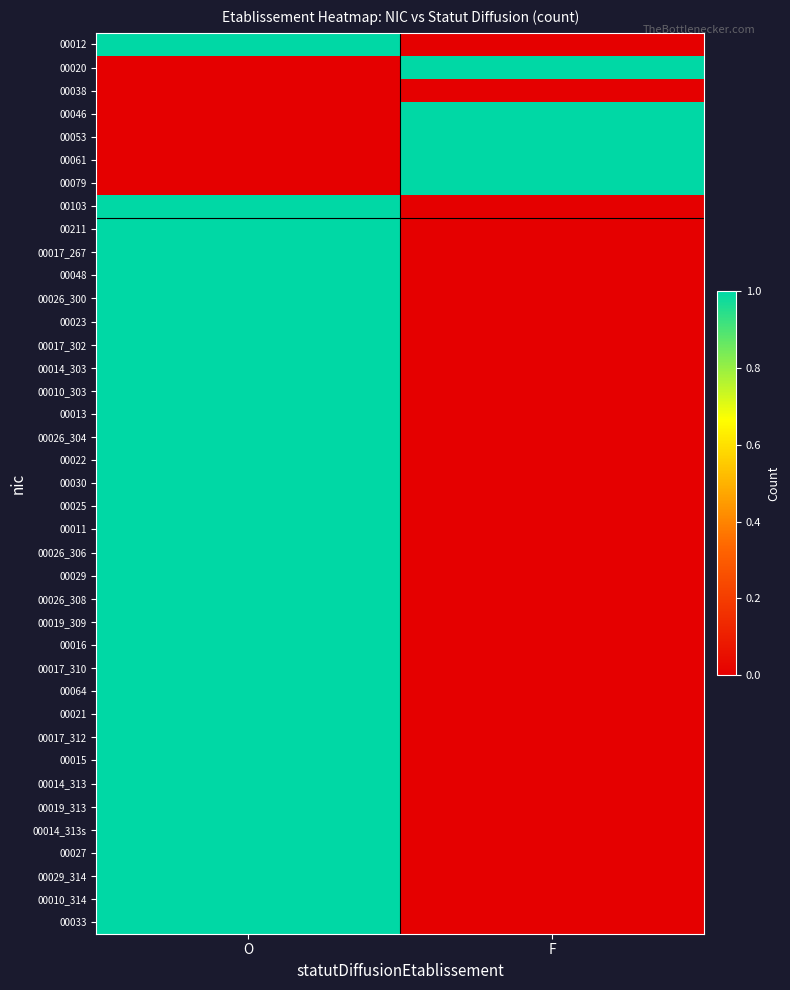

Which has a higher value, O or F?

O